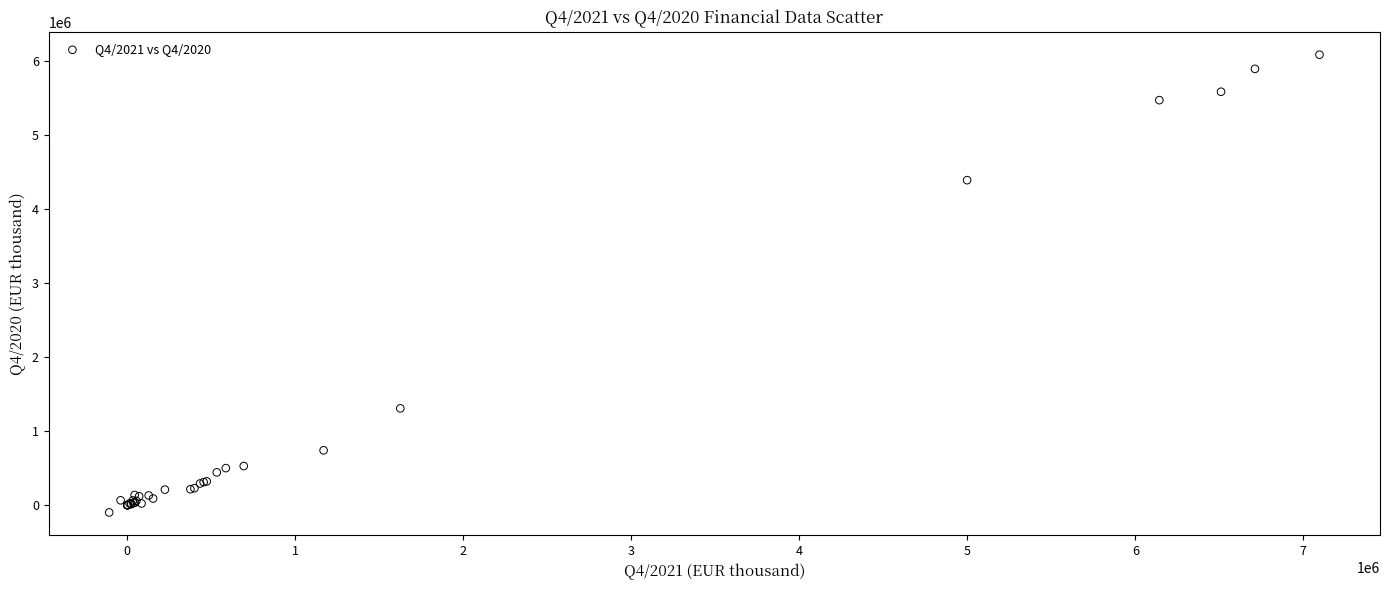

What Y value in the scatter plot is closest to 2995465?

4393479.8